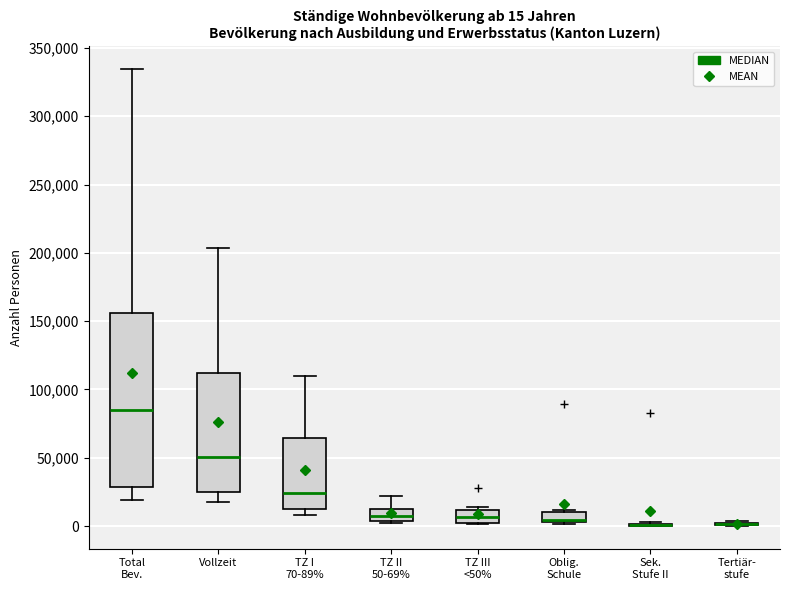

Comparing the boxes themselves (not the whiskers), which one is the tallest?

Total Bev.